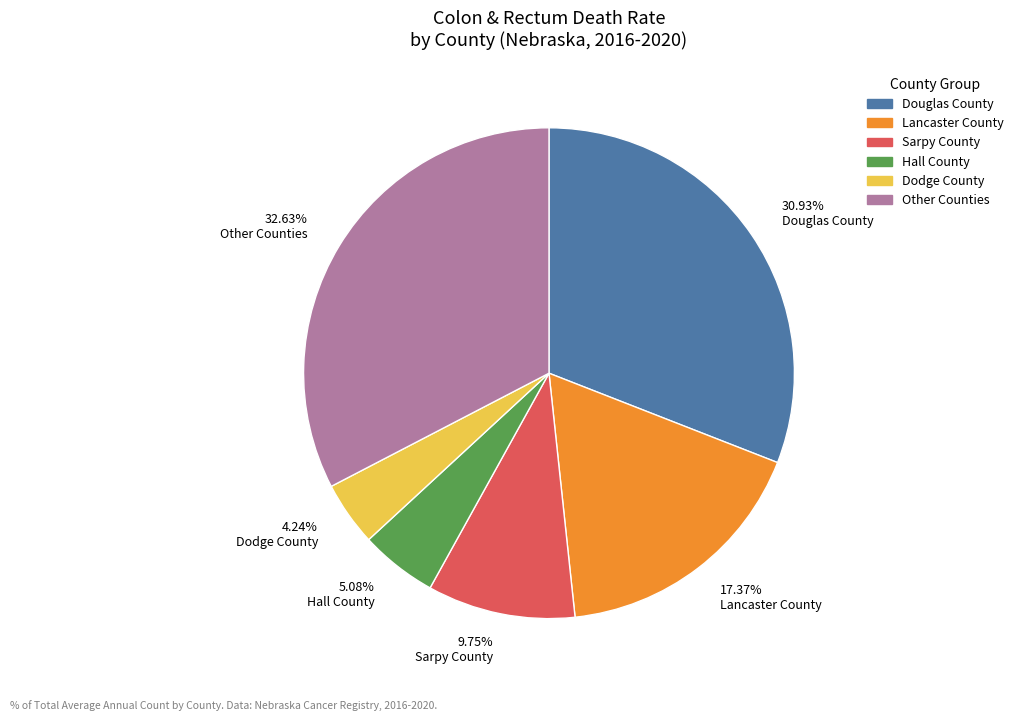

How many segments does this pie chart have?

6